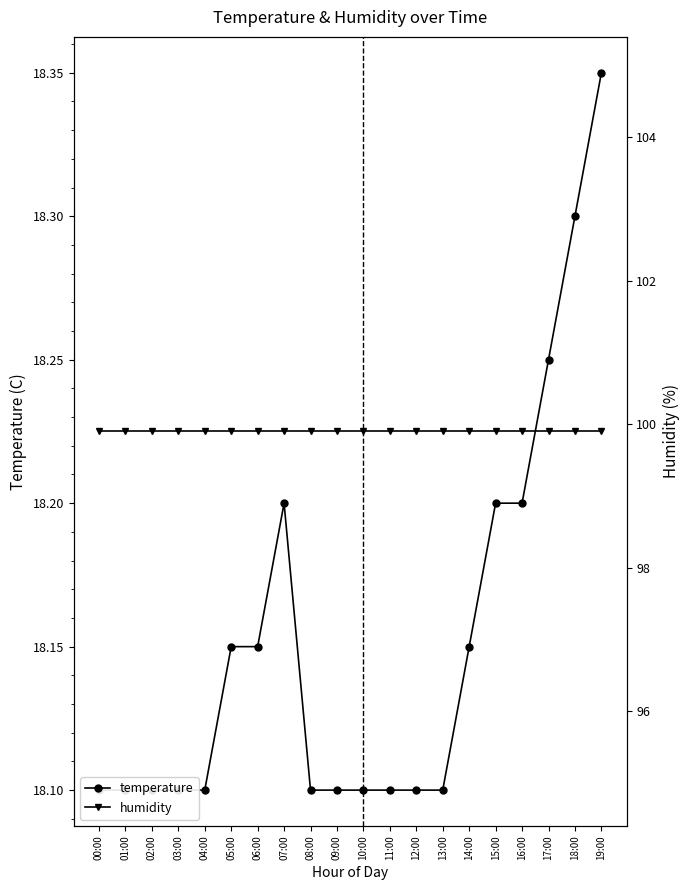

What is the sum of the temperature values at 04:00 and 11:00?

36.2